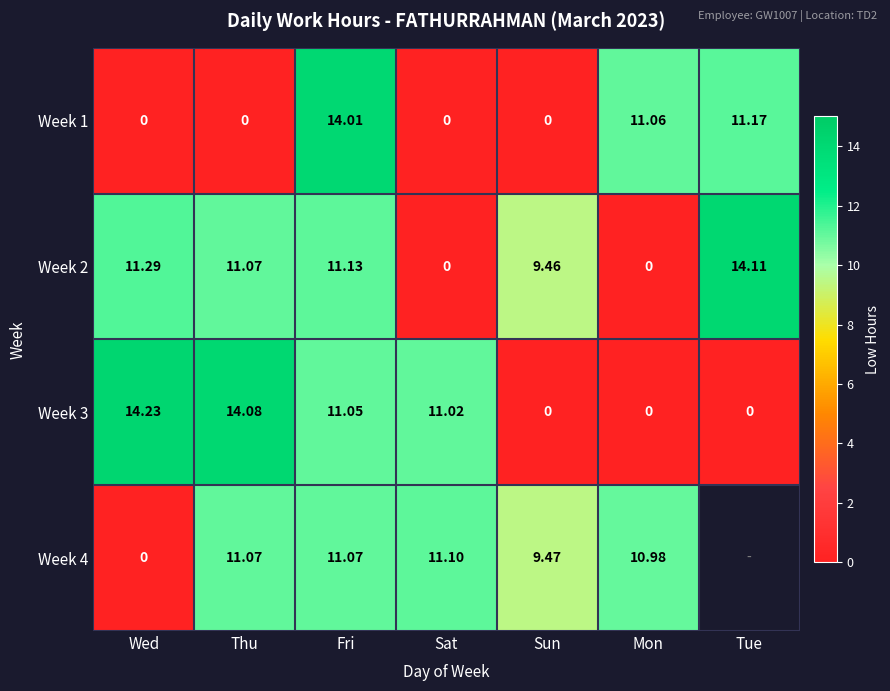

Between Wed and Mon, which series saw the biggest shift?

Week 3